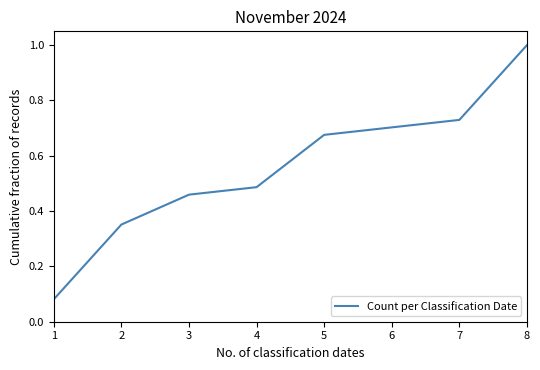

The chart shows a value of 1.0 at 8. True or false?

True